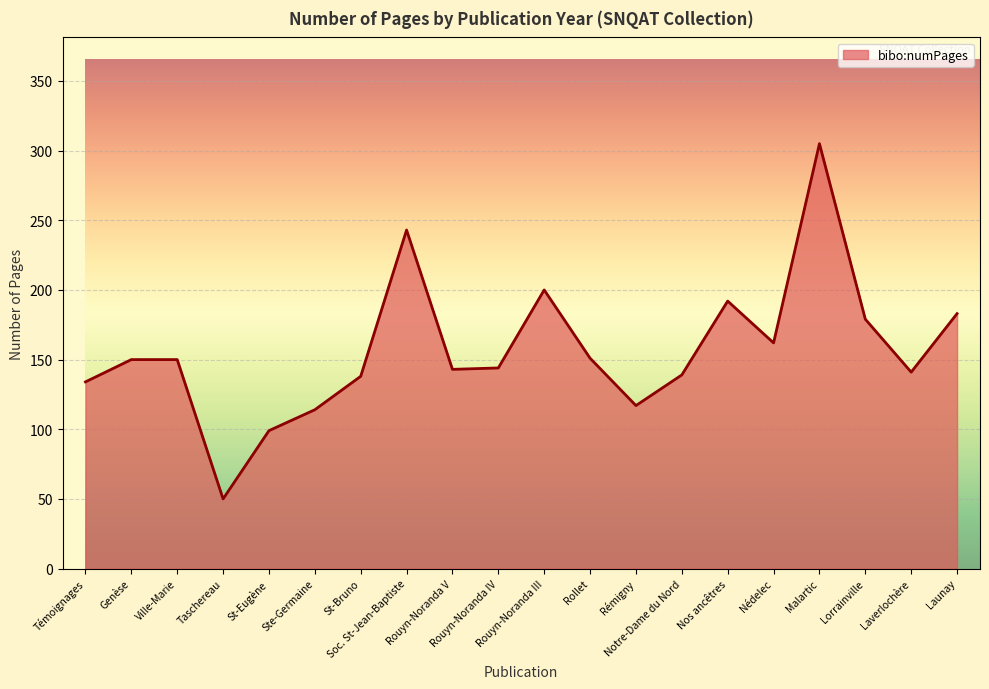

True or false: there are more than 2 points higher than both neighbors.

True